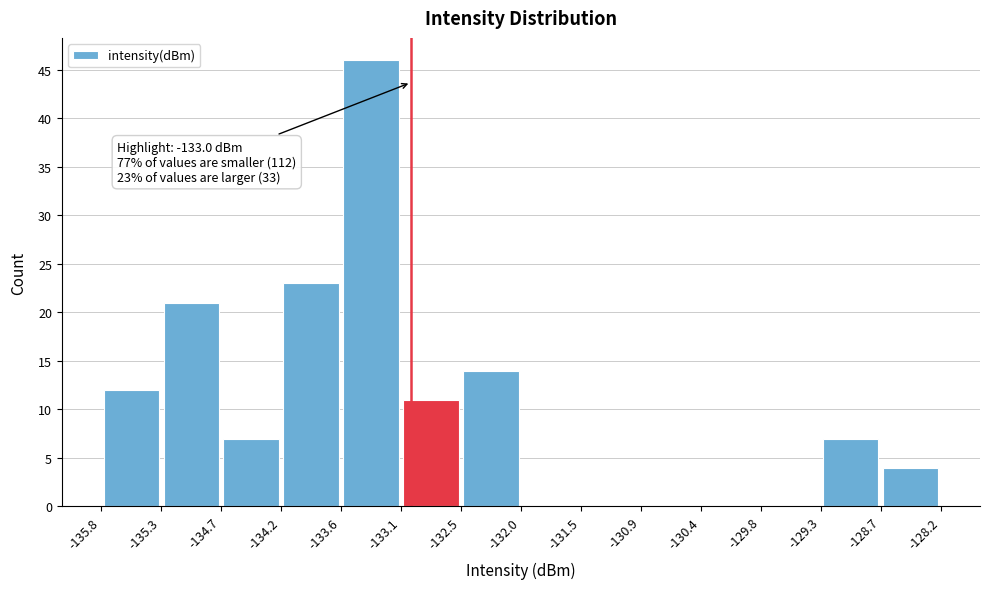

Which range on the x-axis has the tallest bar?

-133.6 to -133.1